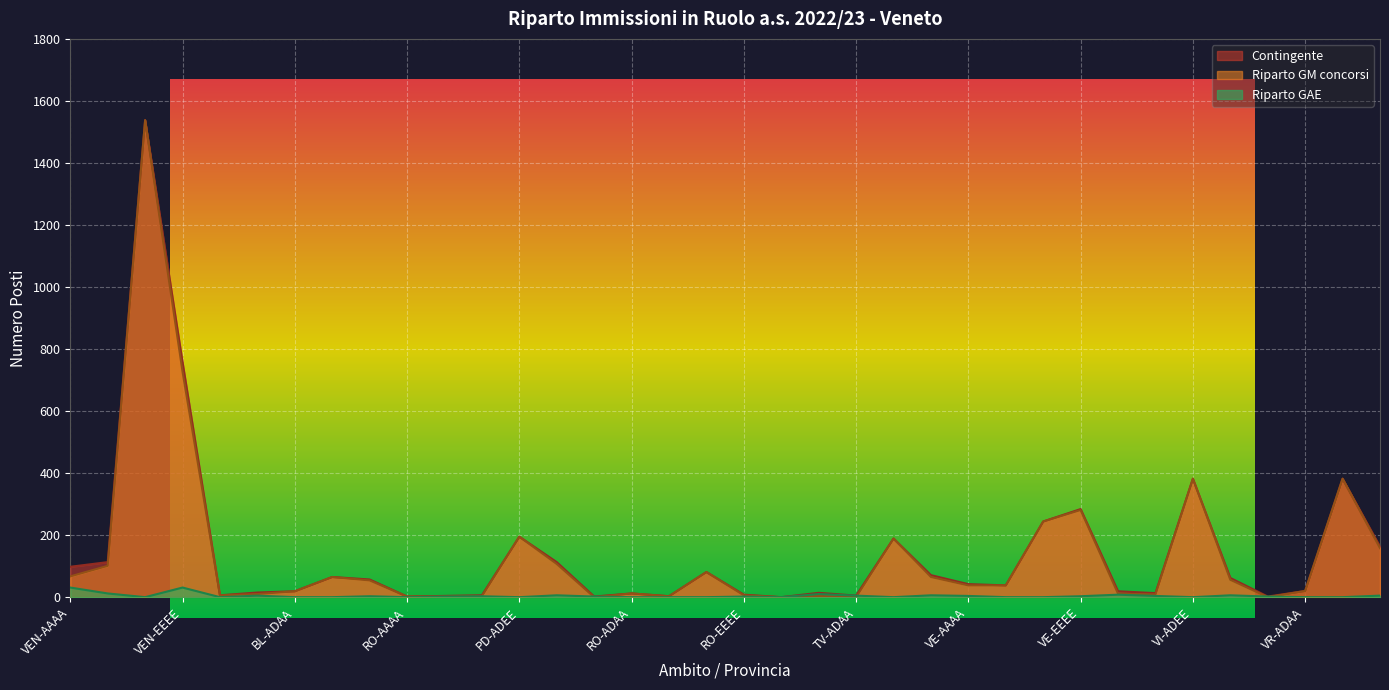

What is the sum of the Riparto GAE values at TV-ADEE and VE-EEEE?

3